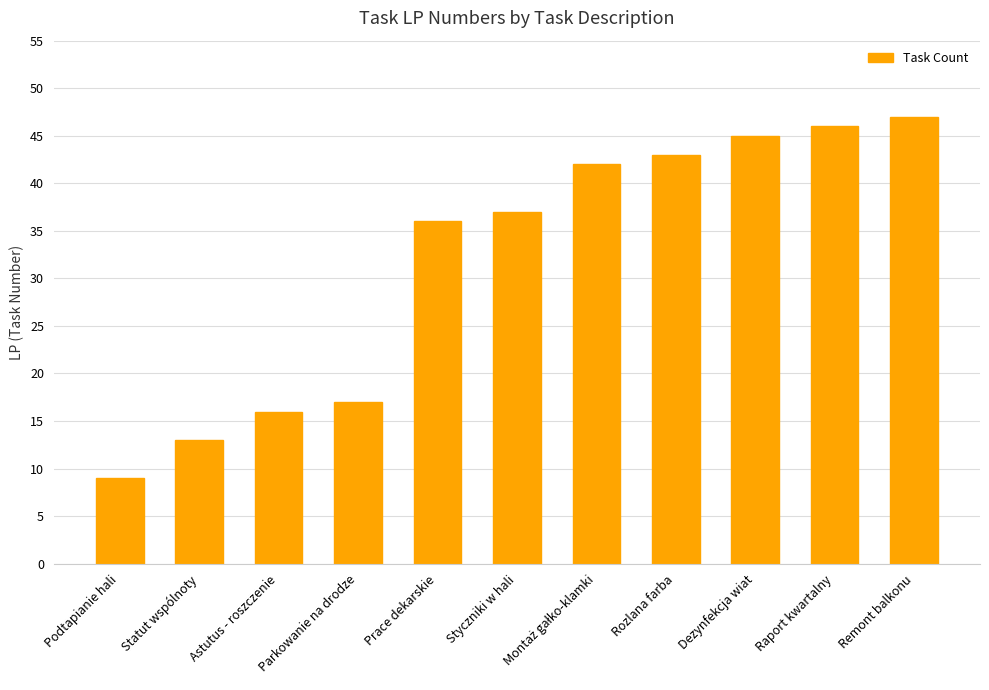

What is the label of the 9th bar from the left?

Dezynfekcja wiat